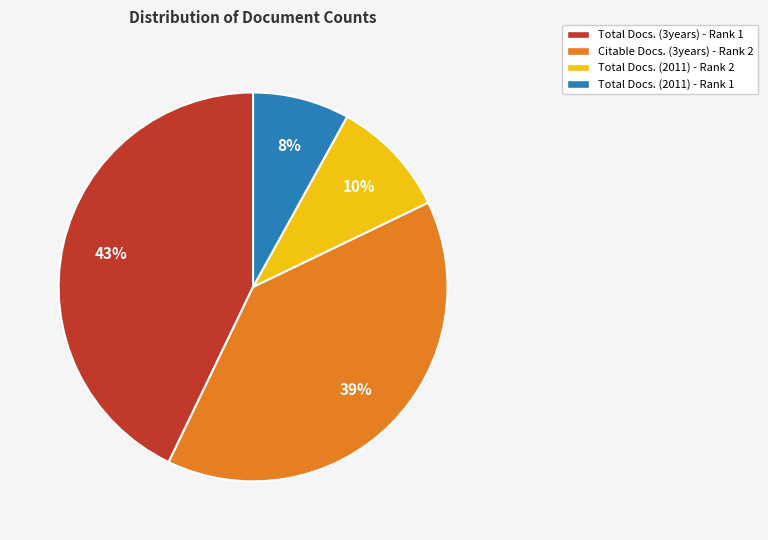

How many segments does this pie chart have?

4